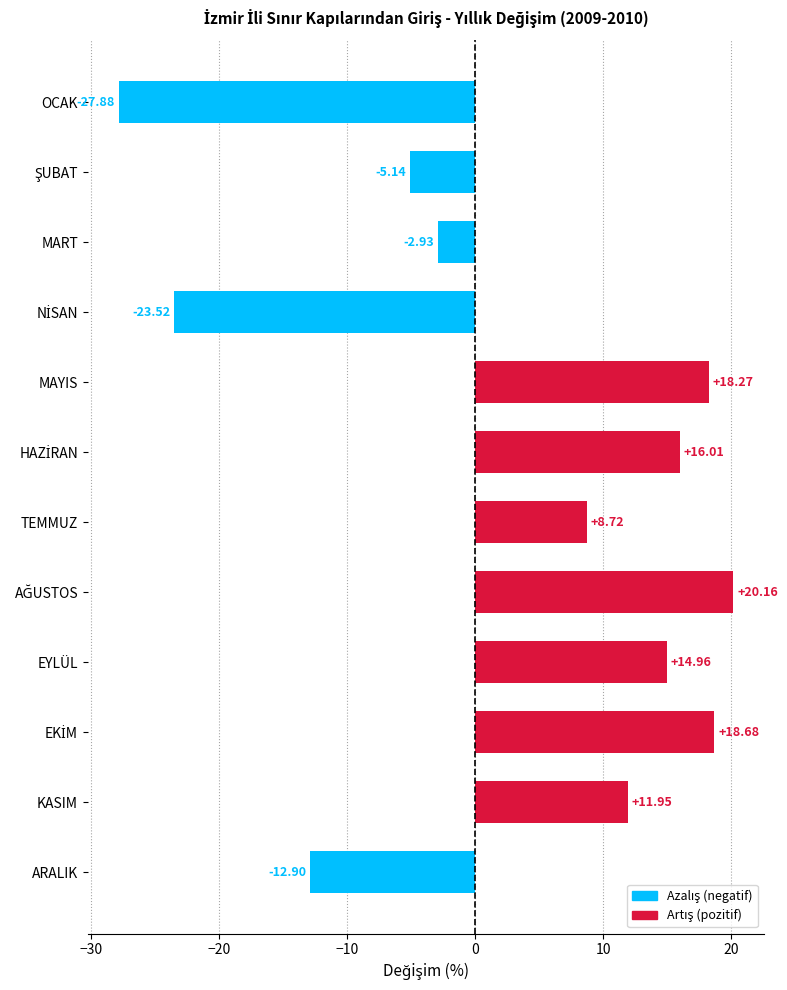

What is the label of the 9th bar from the top?

EYLÜL